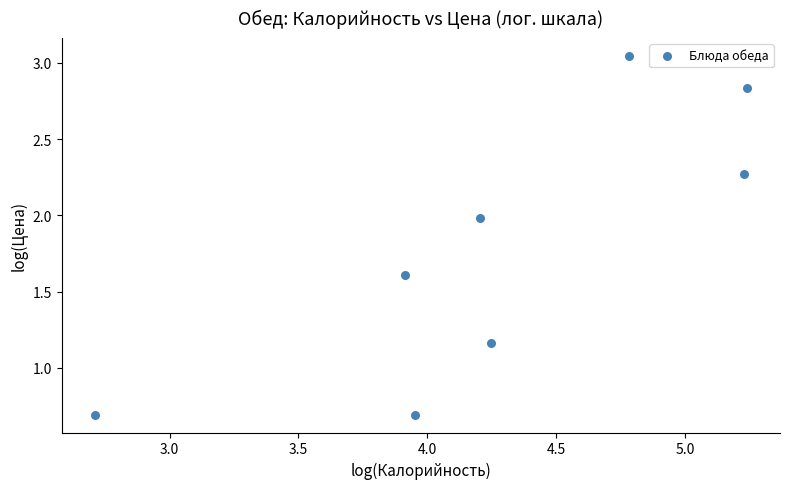

What is the average Y value?

1.8